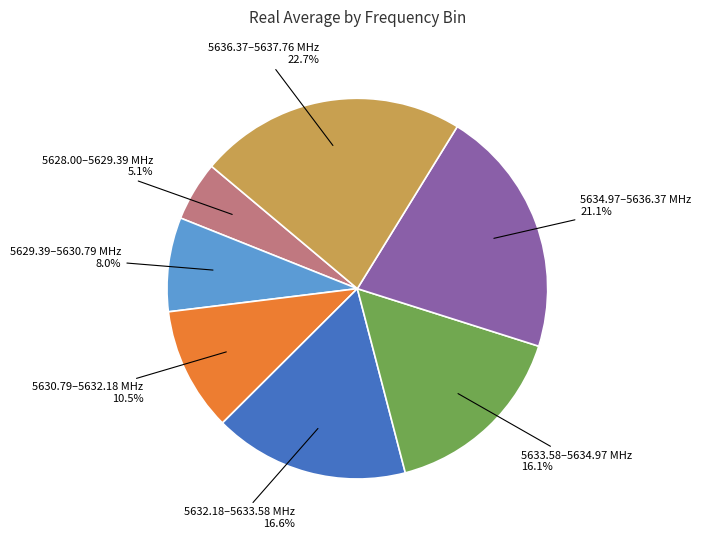

Does any single category account for the majority?

No